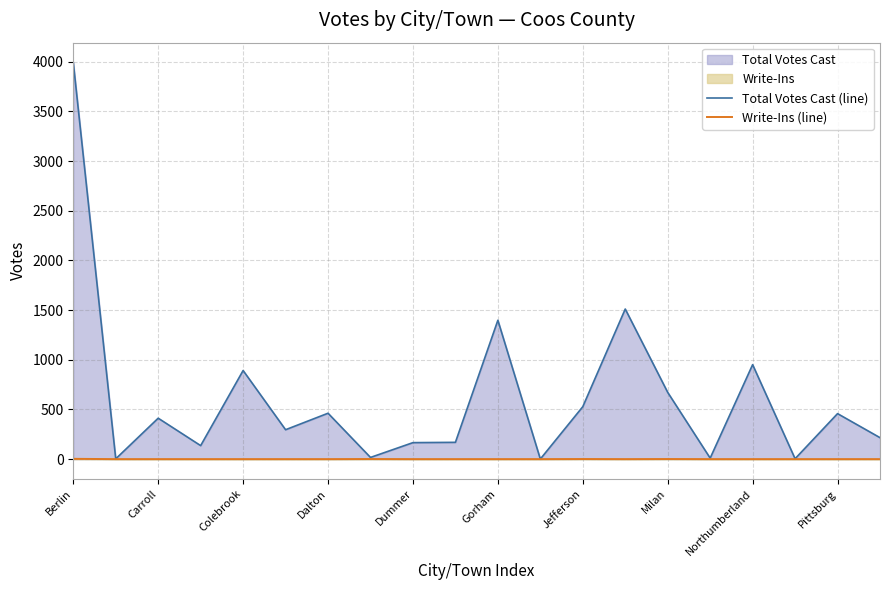

In Write-Ins (line), how many points are lower than both neighbors (excluding endpoints)?

1